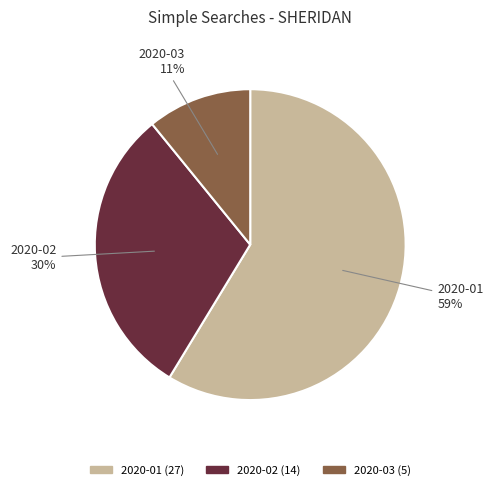

Which category has the biggest portion of the pie?

2020-01